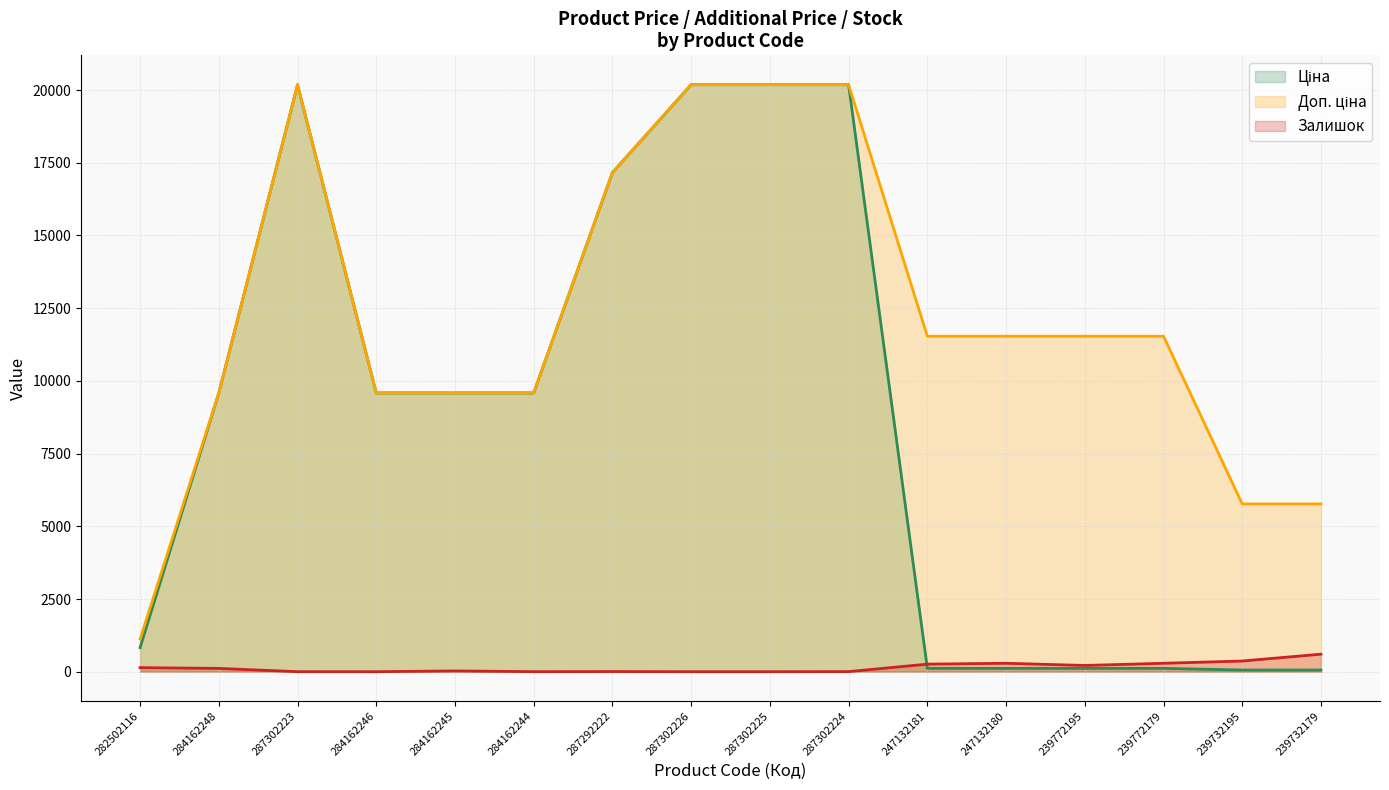

What are all the series names shown in the legend?

Ціна, Доп. ціна, Залишок